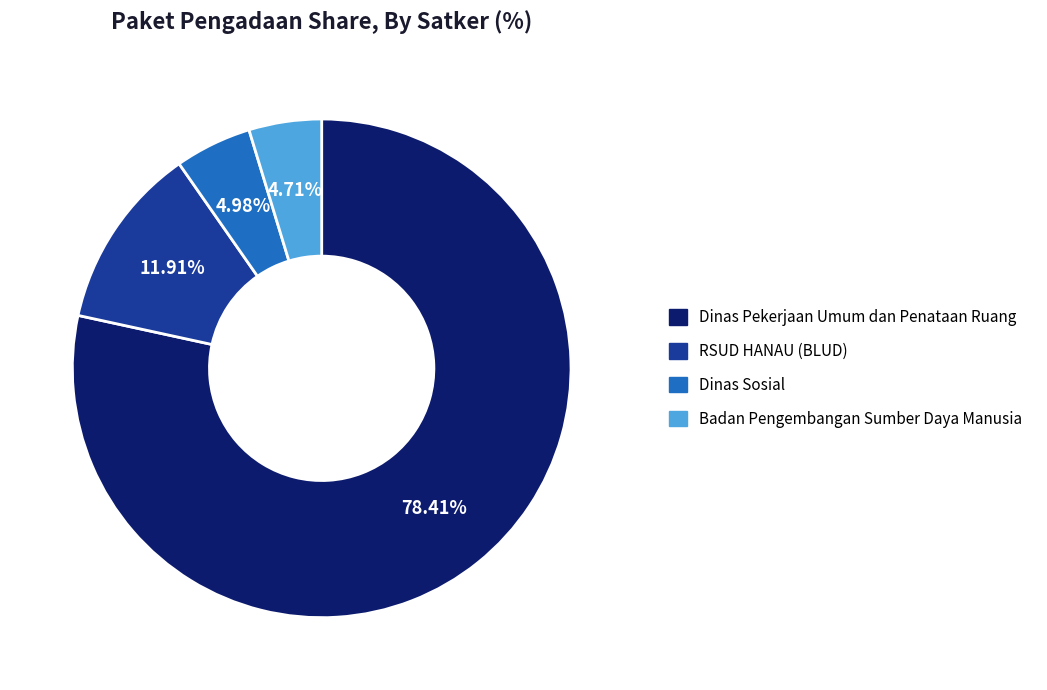

What is the ratio of the value at Badan Pengembangan Sumber Daya Manusia to the value at Dinas Pekerjaan Umum dan Penataan Ruang?

0.1